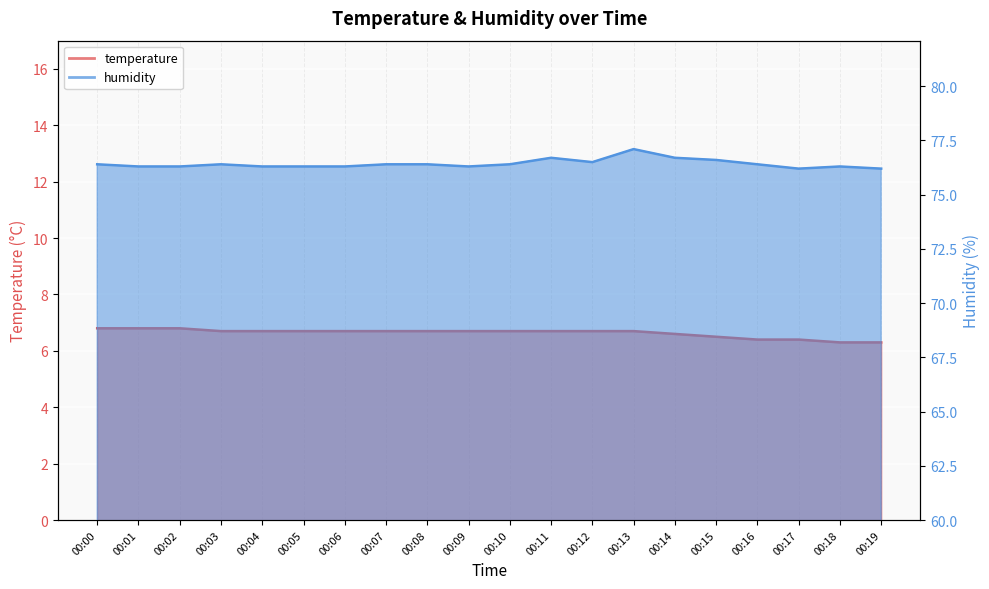

True or false: temperature and humidity intersect in this chart.

False